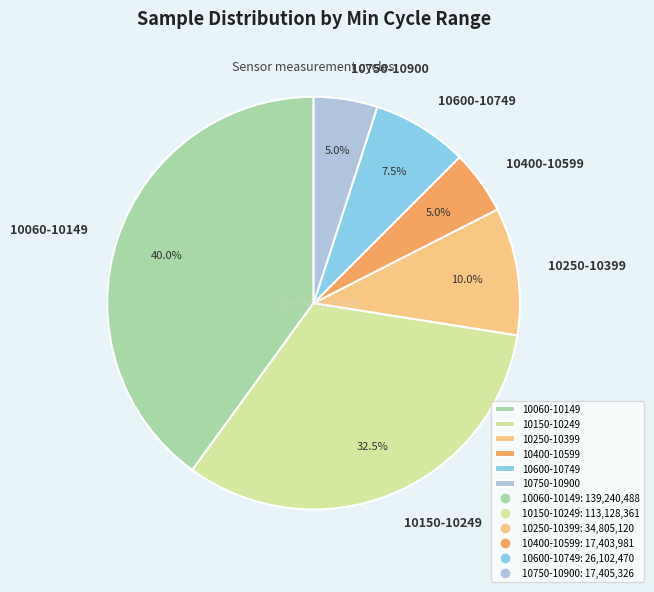

Between 10750-10900 and 10600-10749, which is larger?

10600-10749